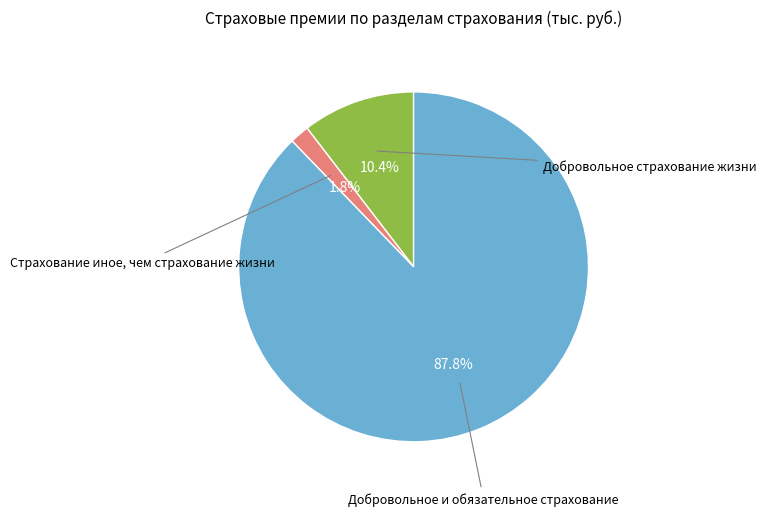

Is there any slice that represents more than half of the pie?

Yes